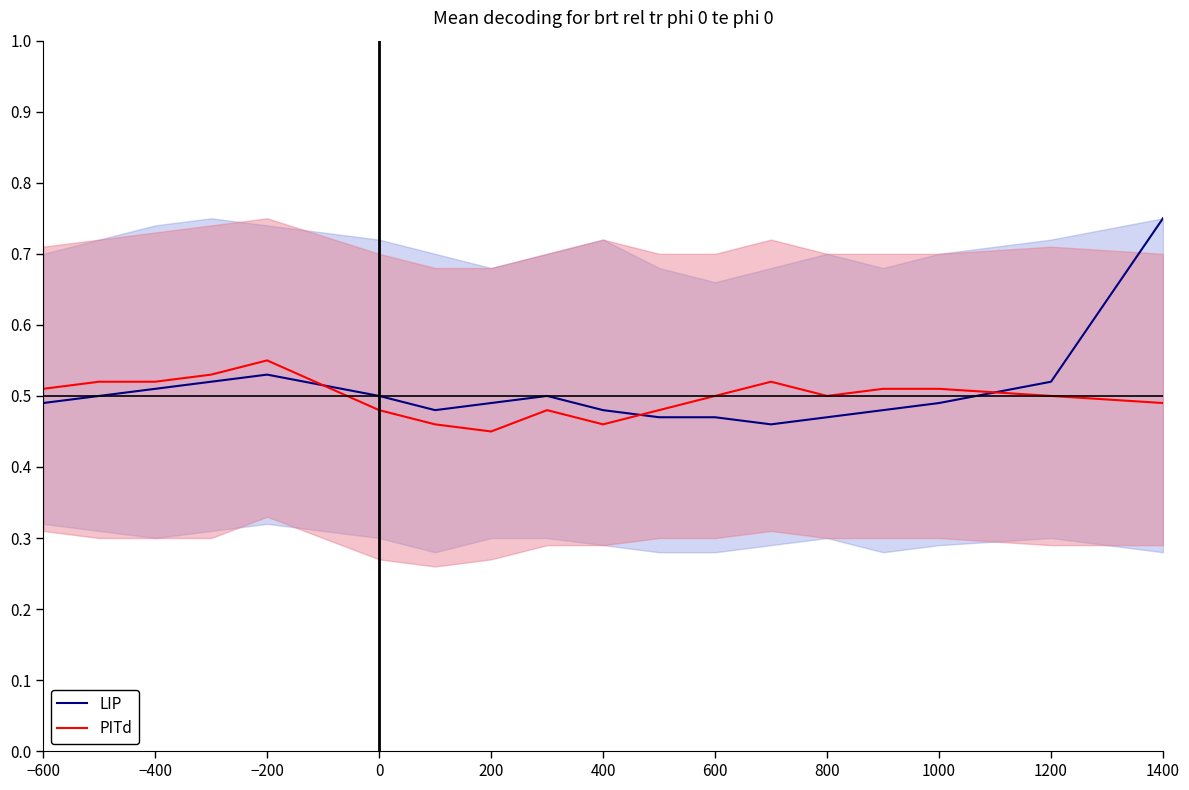

How many data points does each series have?

18